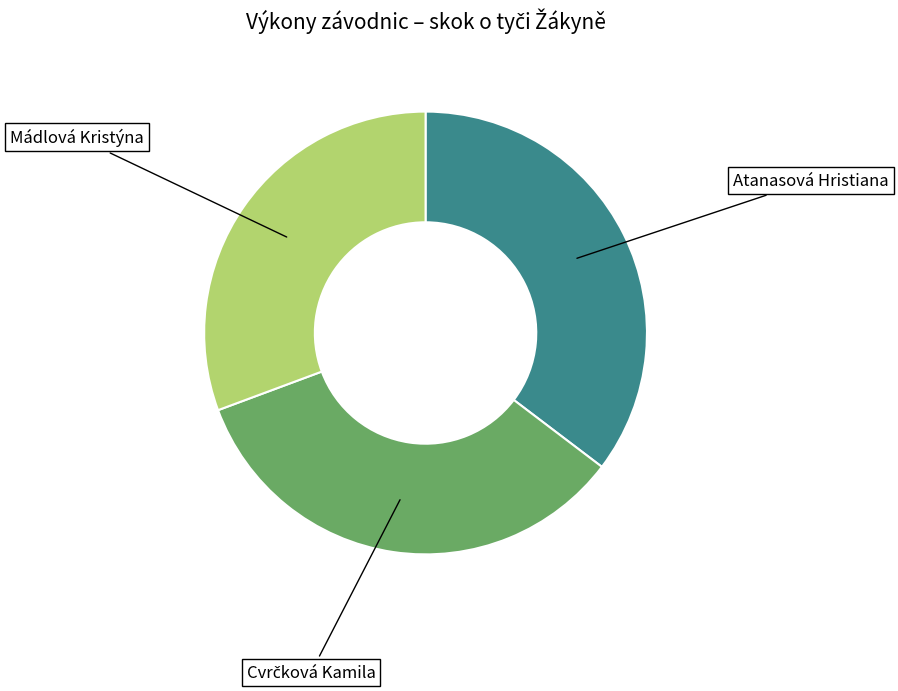

What is the ratio of the value at Mádlová Kristýna to the value at Atanasová Hristiana?

0.9